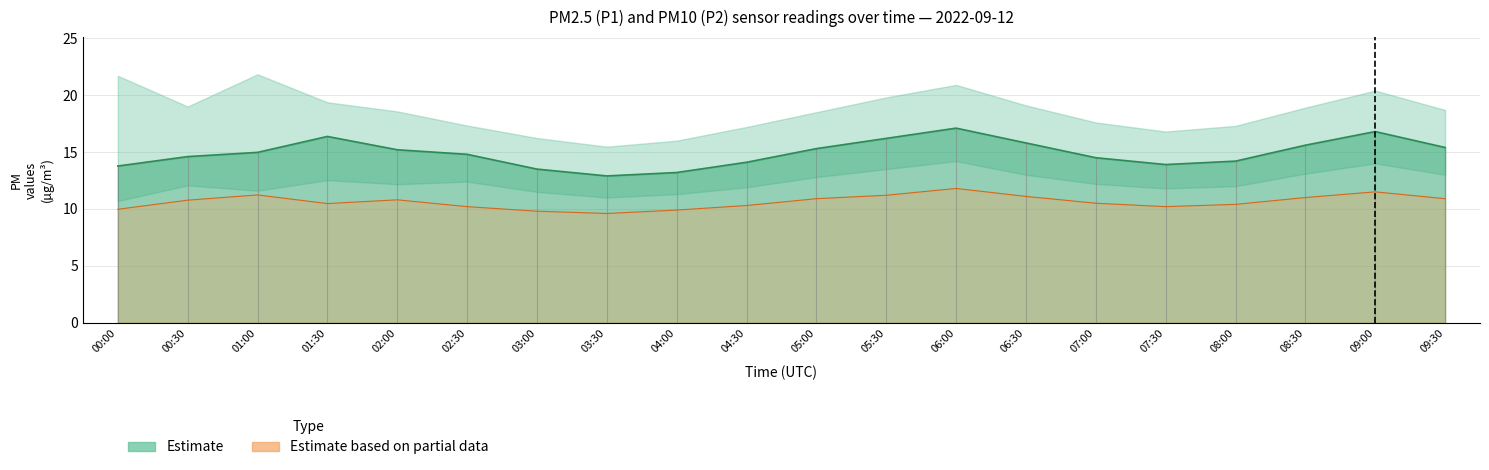

True or false: P1 and P2 cross at least once.

False